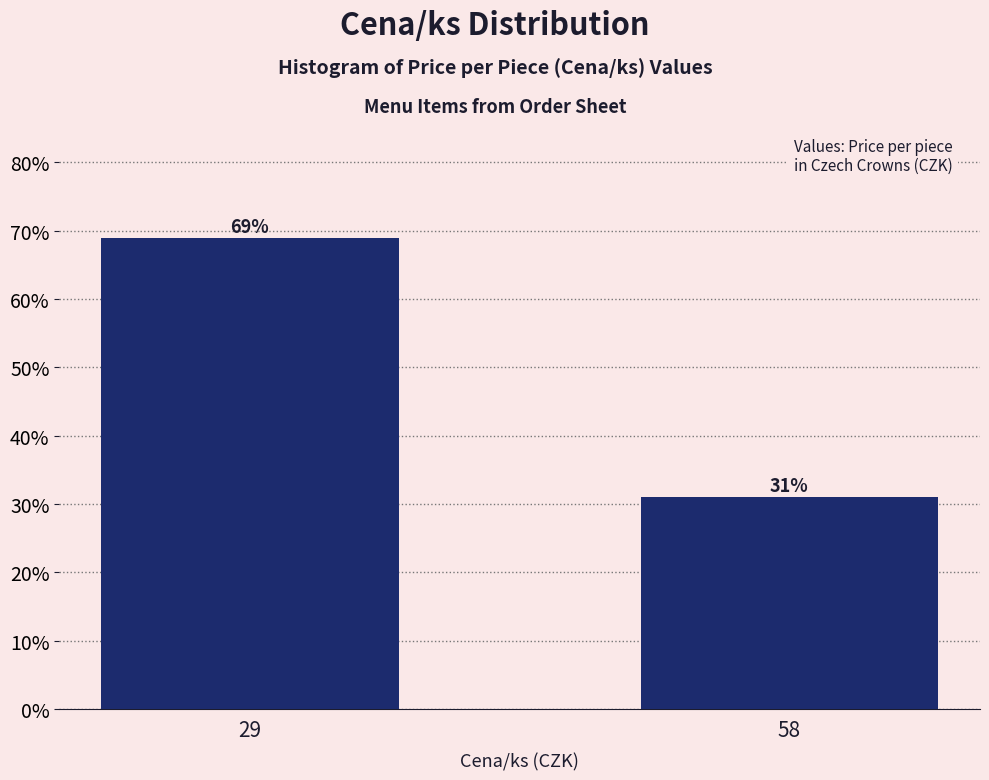

Reading right to left, transcribe all the data shown in this chart.

58=31.0	29=69.0